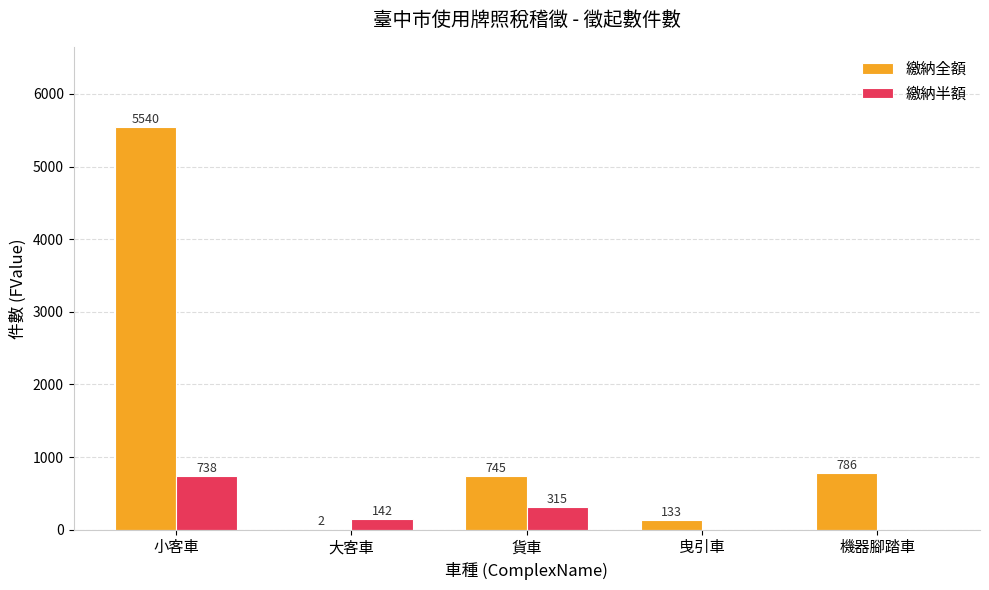

Which series has the largest total across all categories?

繳納全額